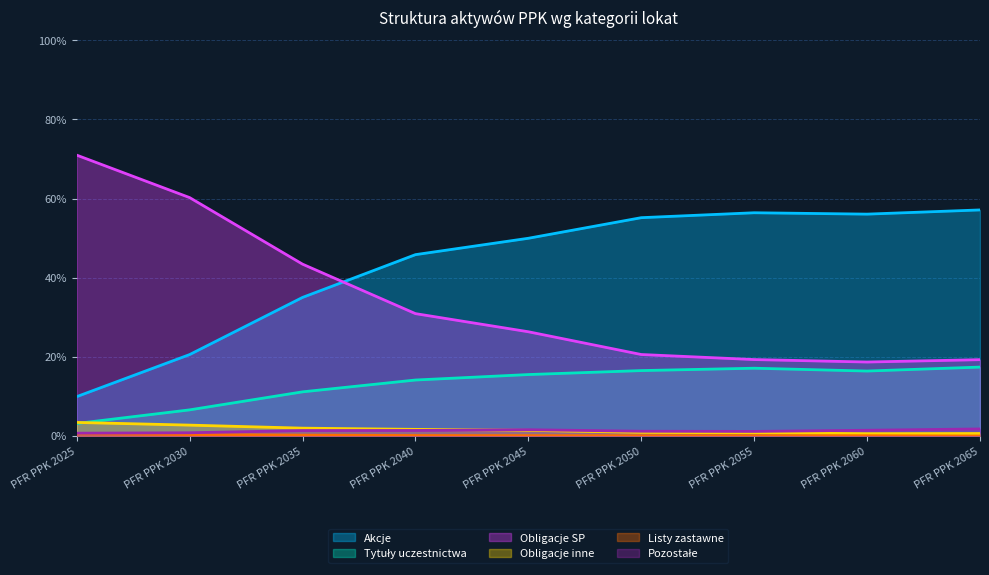

What is the total value across all series at PFR PPK 2045?

1.0